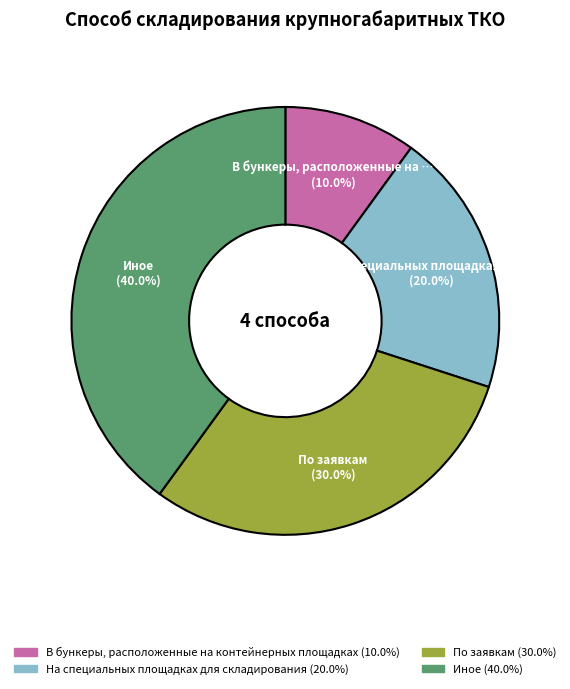

What is the total percentage of Иное and По заявкам?

70.0%